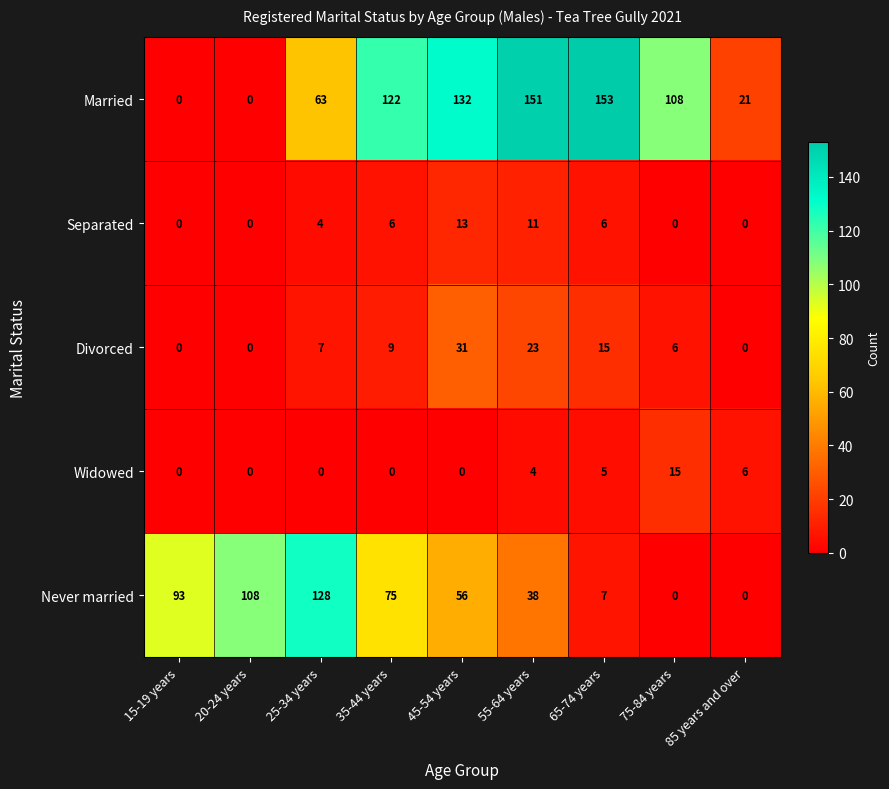

What is the difference between the maximum and minimum values in the Married series?

153